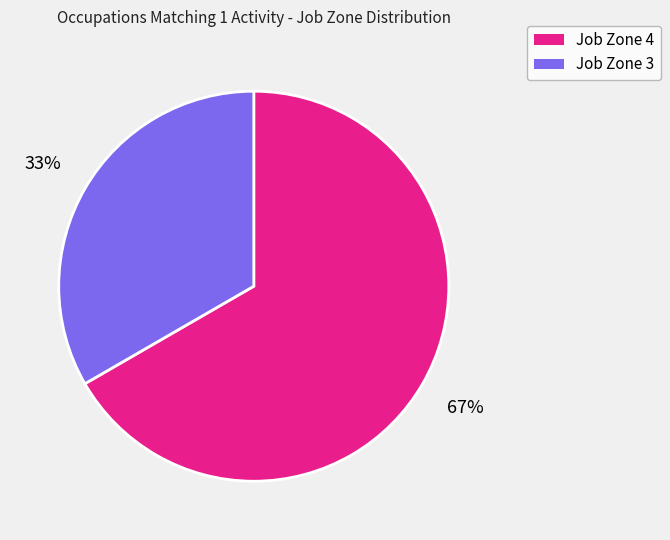

Is there any slice that represents more than half of the pie?

Yes